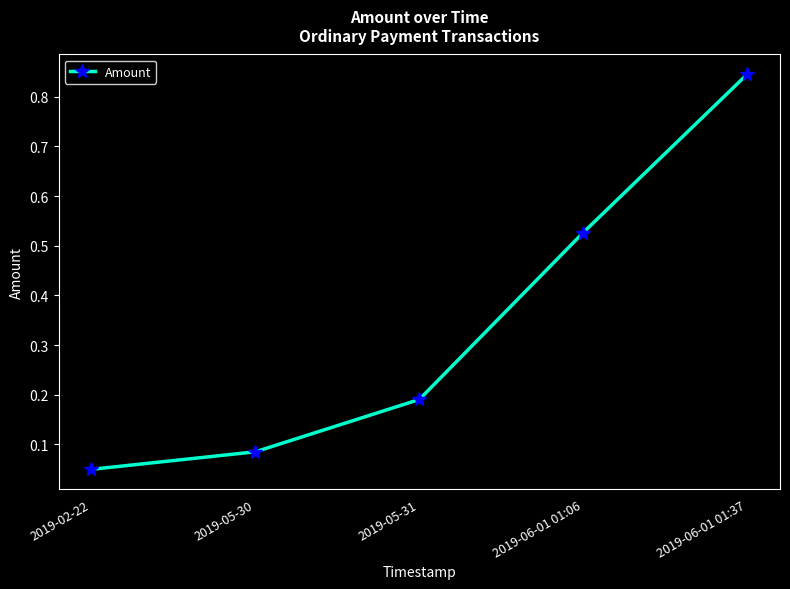

At which category does the chart reach its minimum across all series?

2019-02-22